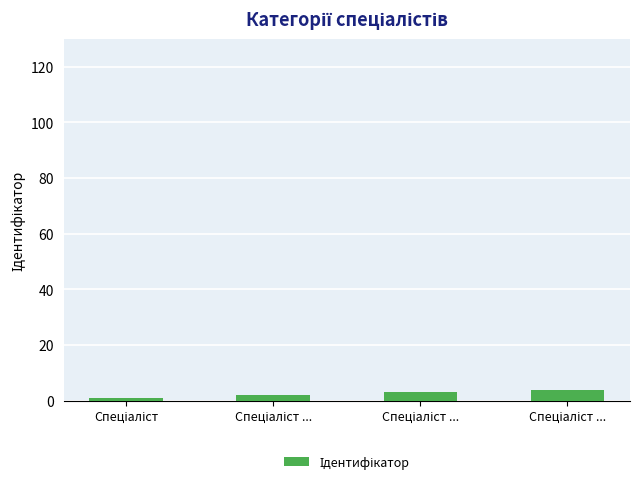

Does the chart contain any negative values?

No